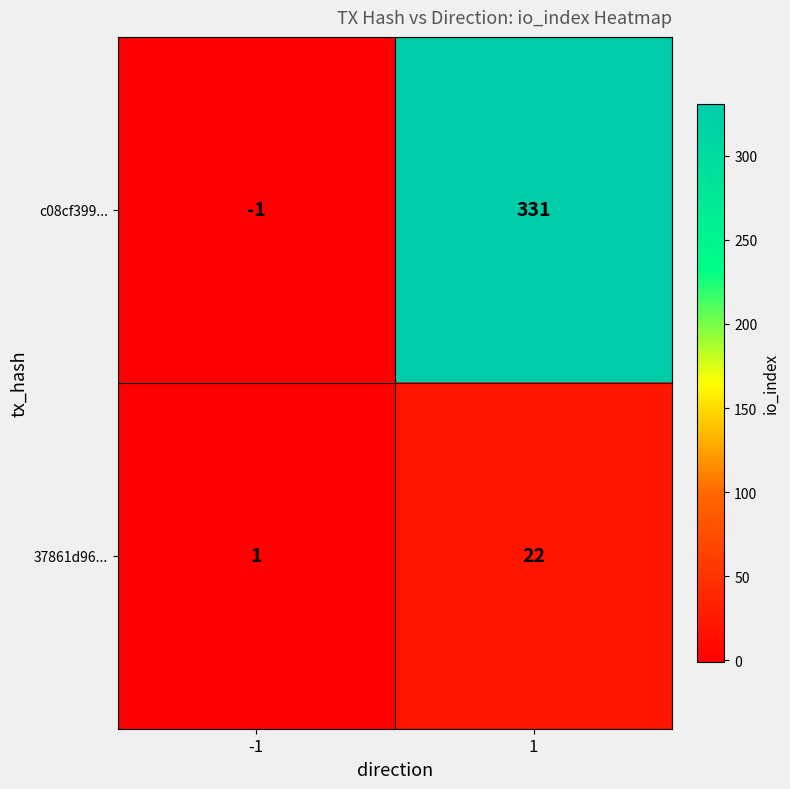

Is it true that c08cf399... equals 0 at -1?

False